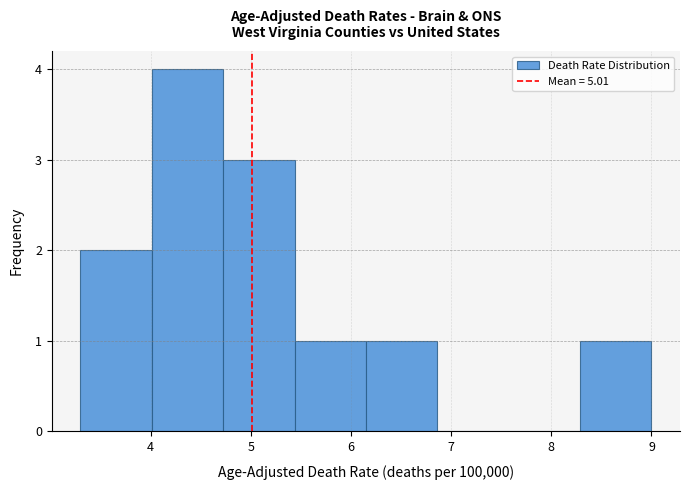

Over which range of the x-axis is the bar tallest?

4.0 to 4.7